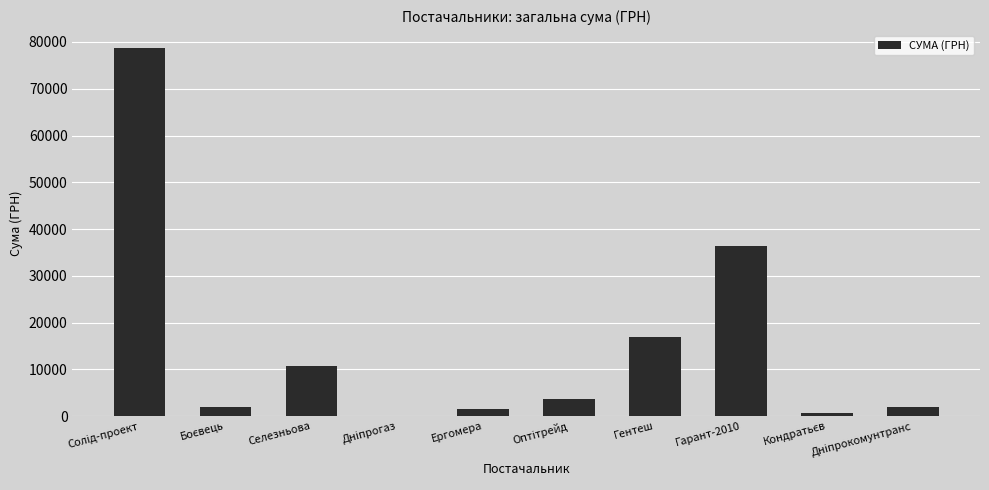

What is the approximate value at Гентеш?

16853.0